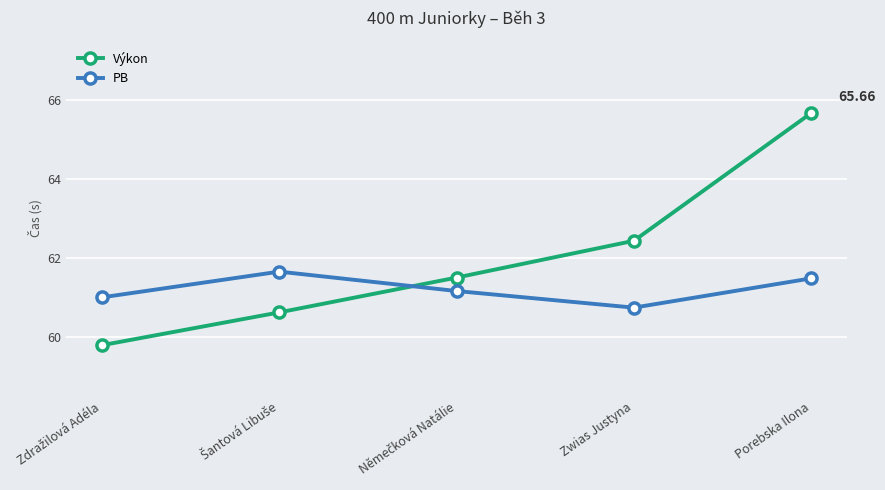

What position from the right is Porebska Ilona?

1